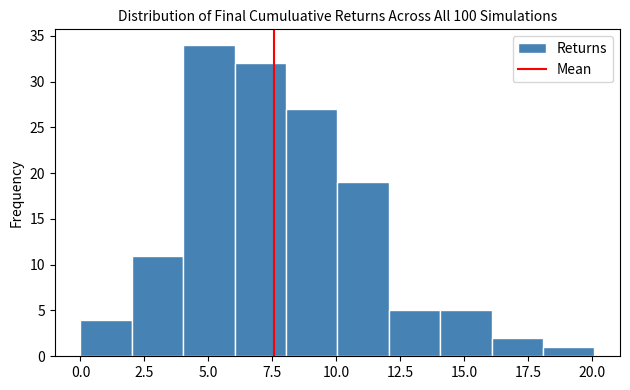

Which range on the x-axis has the tallest bar?

4 to 6